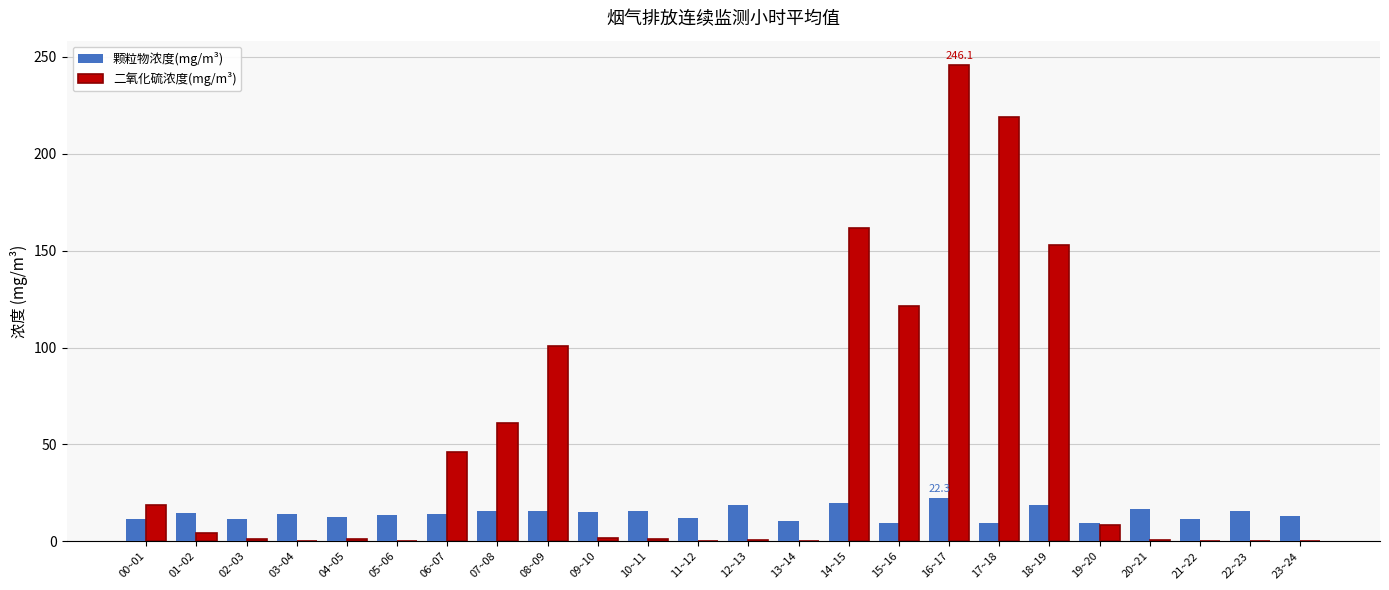

What is the highest value of the 颗粒物浓度(mg/m³) series?

22.3